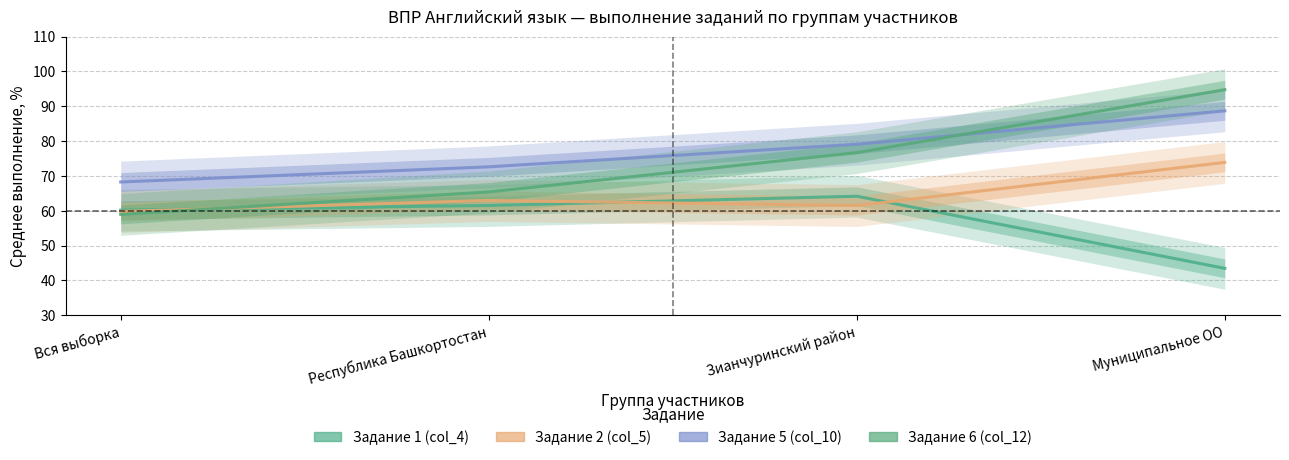

True or false: Задание 1 (col_4) has more than 0 points higher than both neighbors.

True